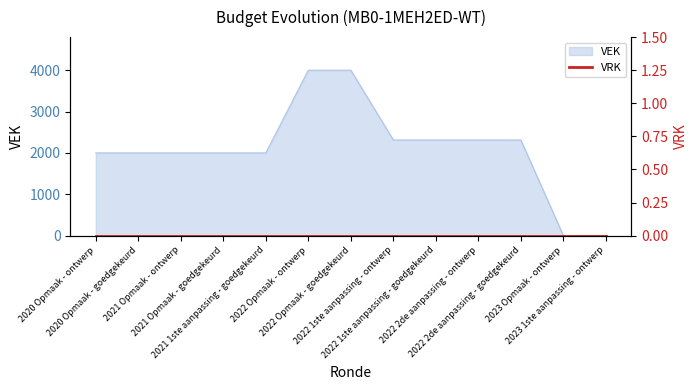

At which label is the value closest to 2000?

2020 Opmaak - ontwerp